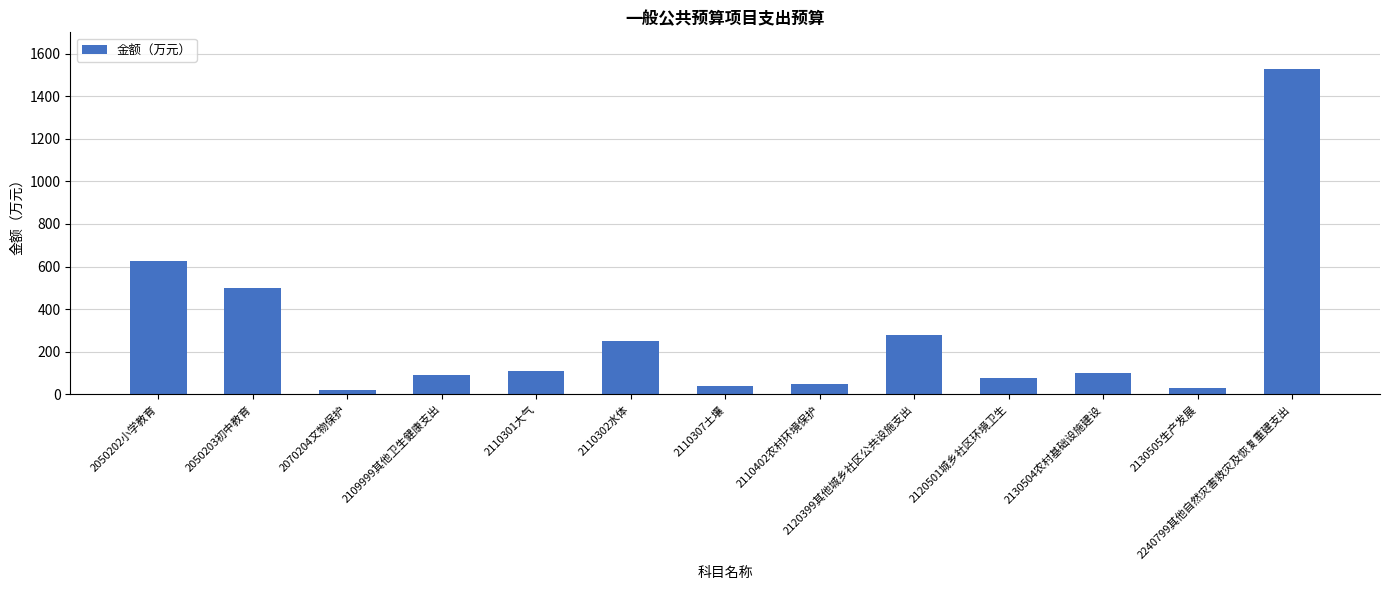

What is the greatest value displayed?

1530